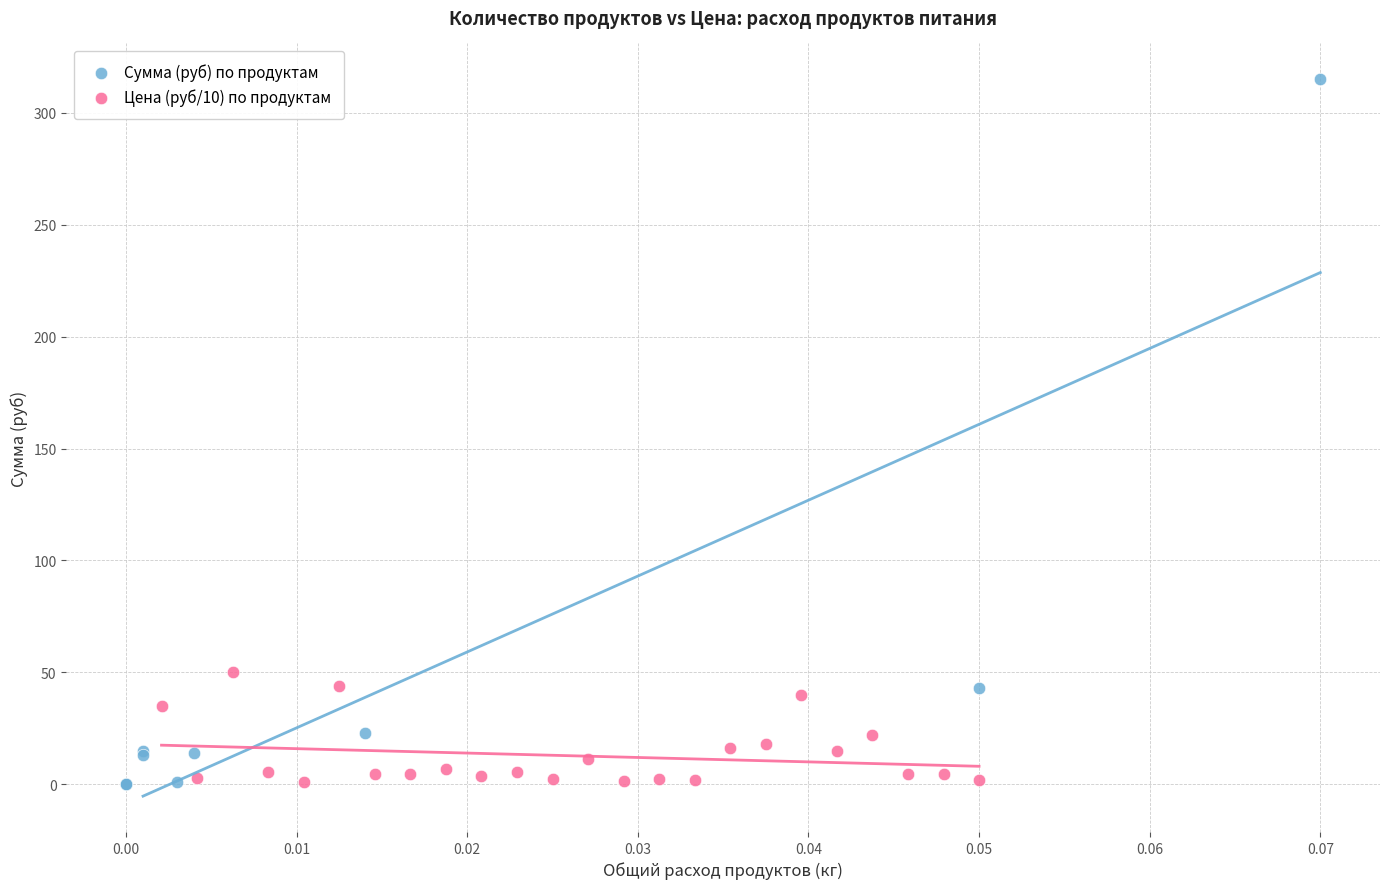

Which series reaches the maximum Y coordinate?

Сумма (руб) по продуктам